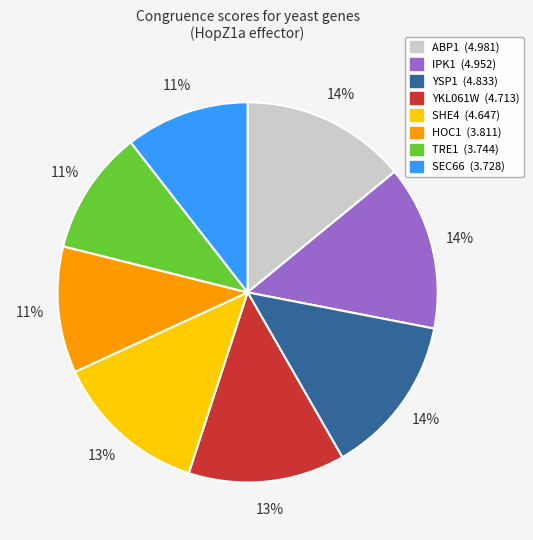

How many segments does this pie chart have?

8